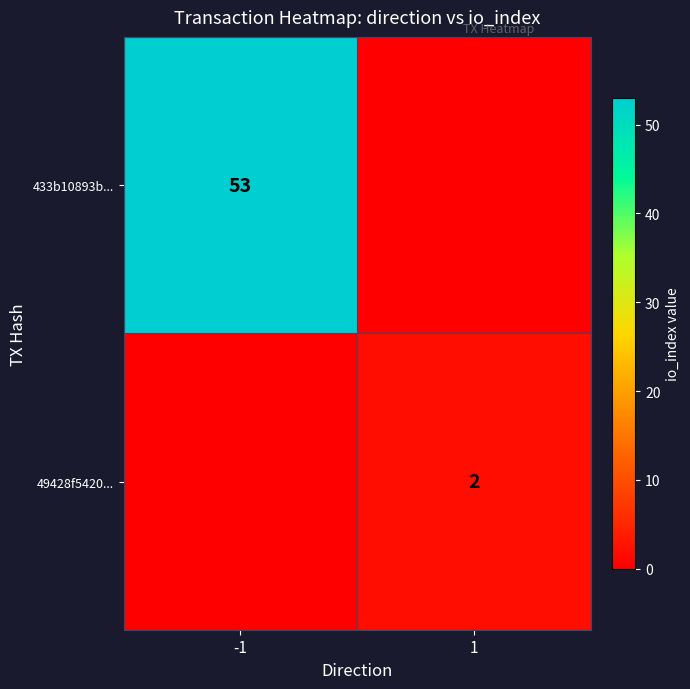

The value of 49428f5420... at 1 is 2. True or false?

True